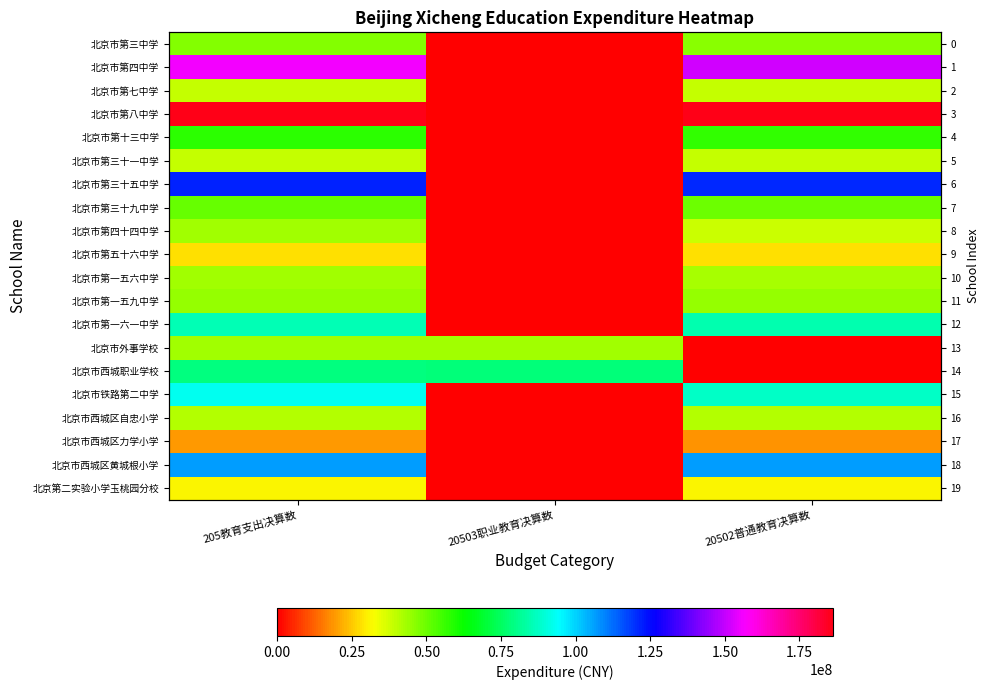

What is the approximate value of 北京市第十三中学 at 20502普通教育决算数?

56782072.9